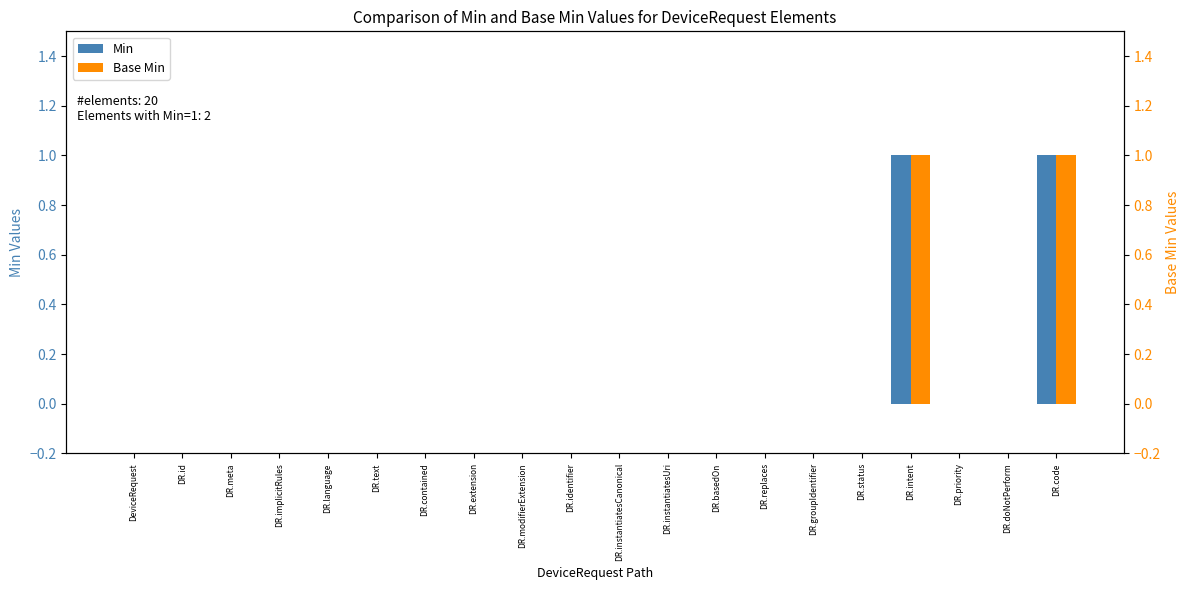

How many Min values are between 0 and 1?

20